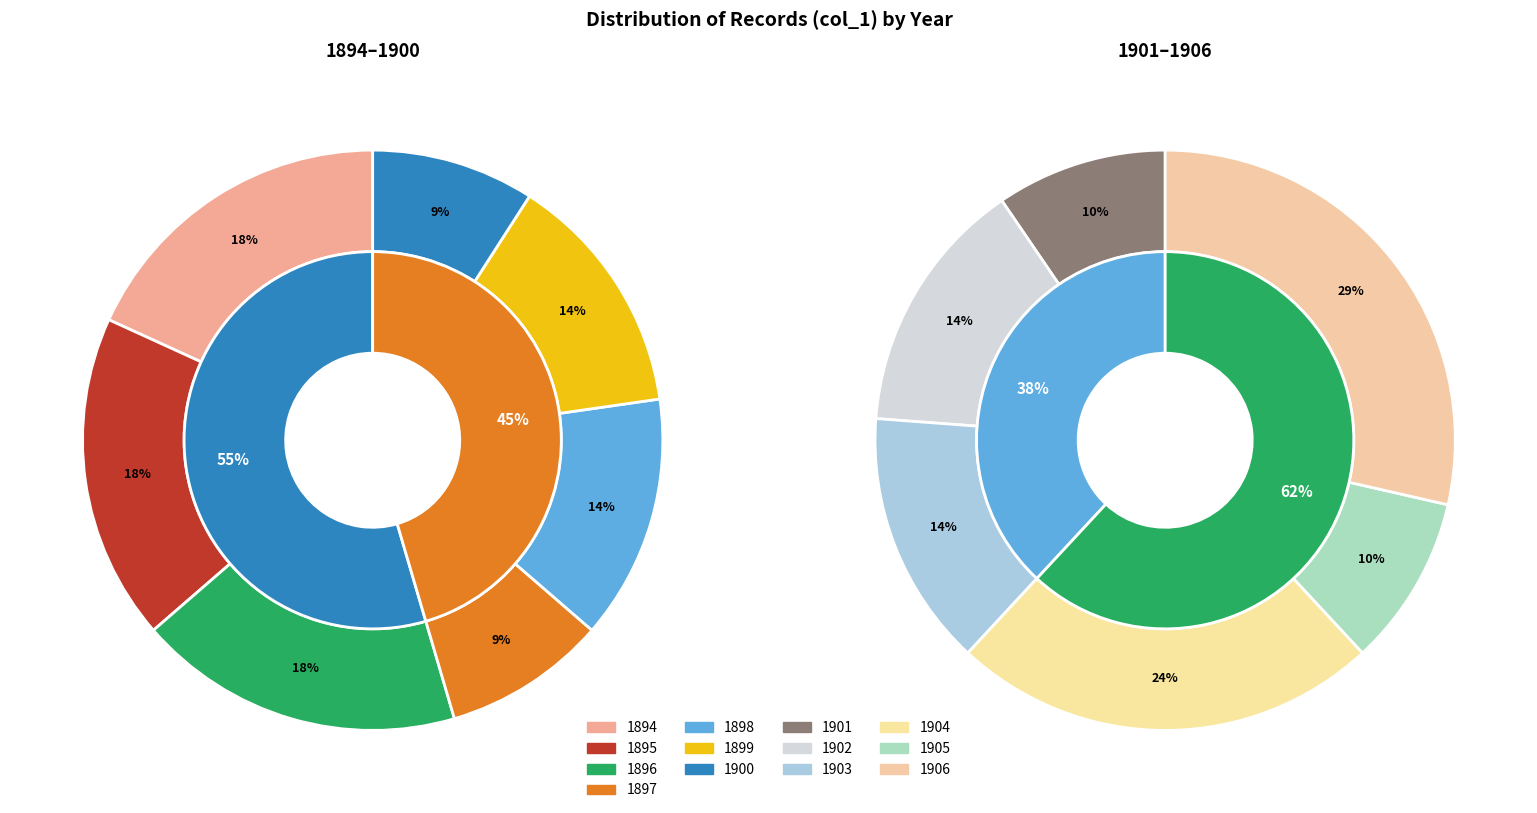

To the nearest percent, what percentage of the pie is 1903?

7%